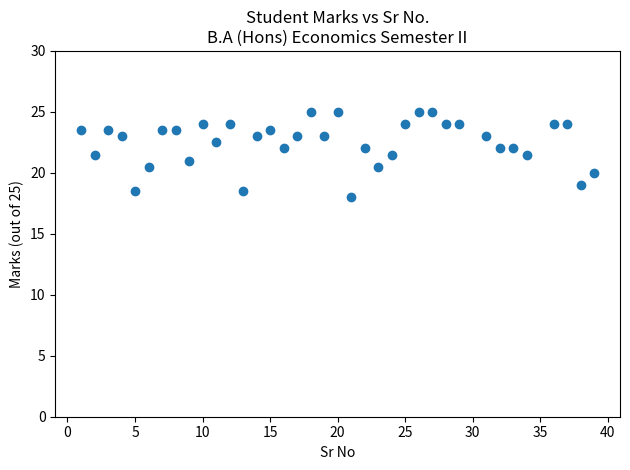

What is the range of Y values (max minus min)?

7.0